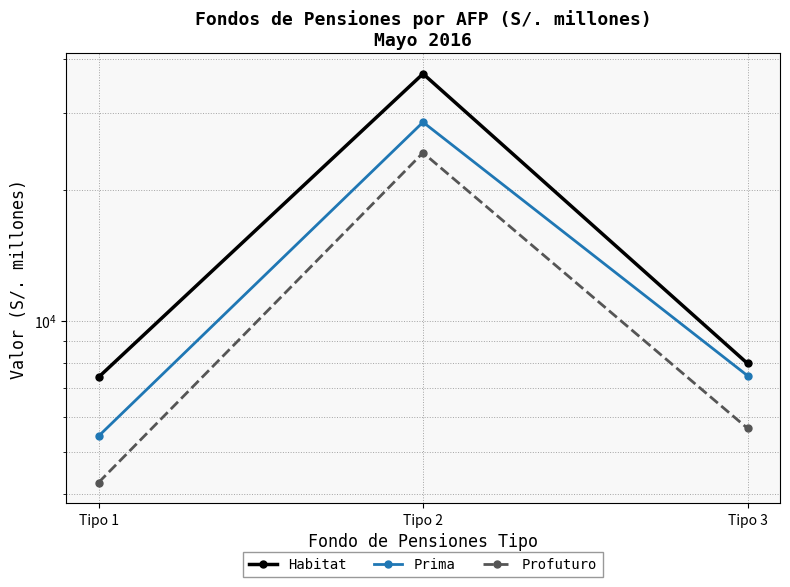

The value of Habitat at Tipo 2 is 36966.0. True or false?

True